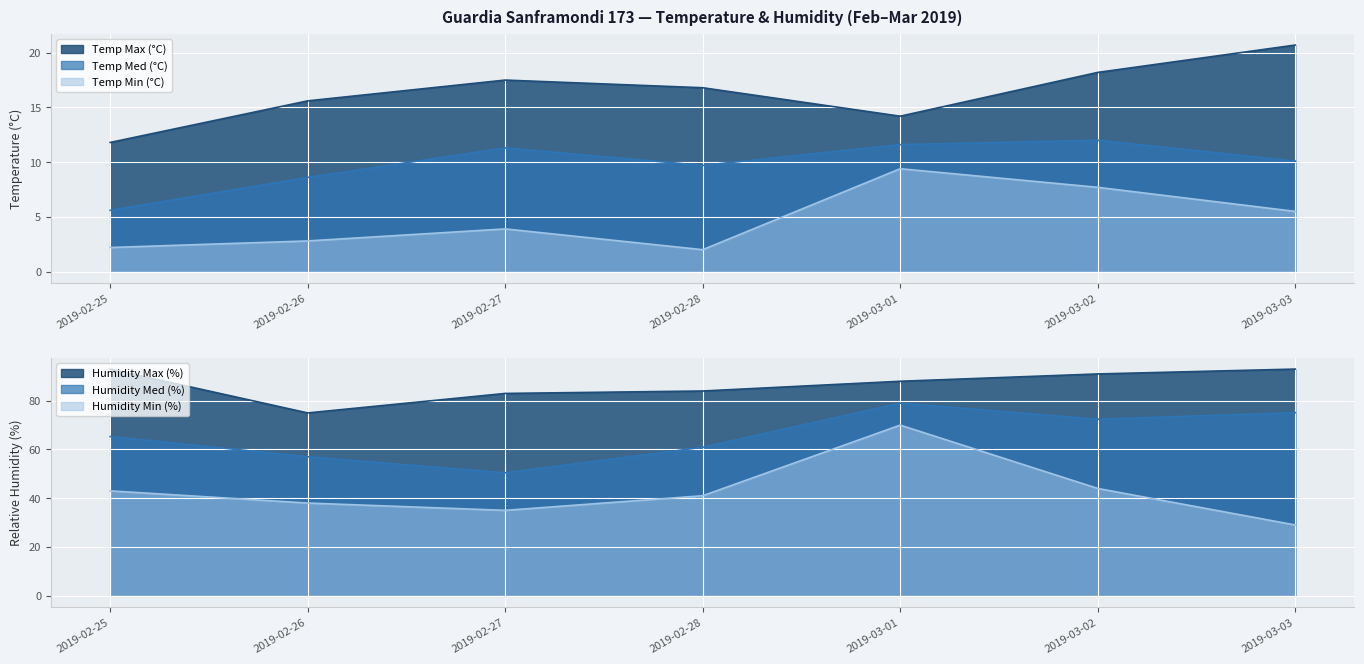

Rank the categories by Humidity Min (%) value from lowest to highest.

2019-03-03, 2019-02-27, 2019-02-26, 2019-02-28, 2019-02-25, 2019-03-02, 2019-03-01